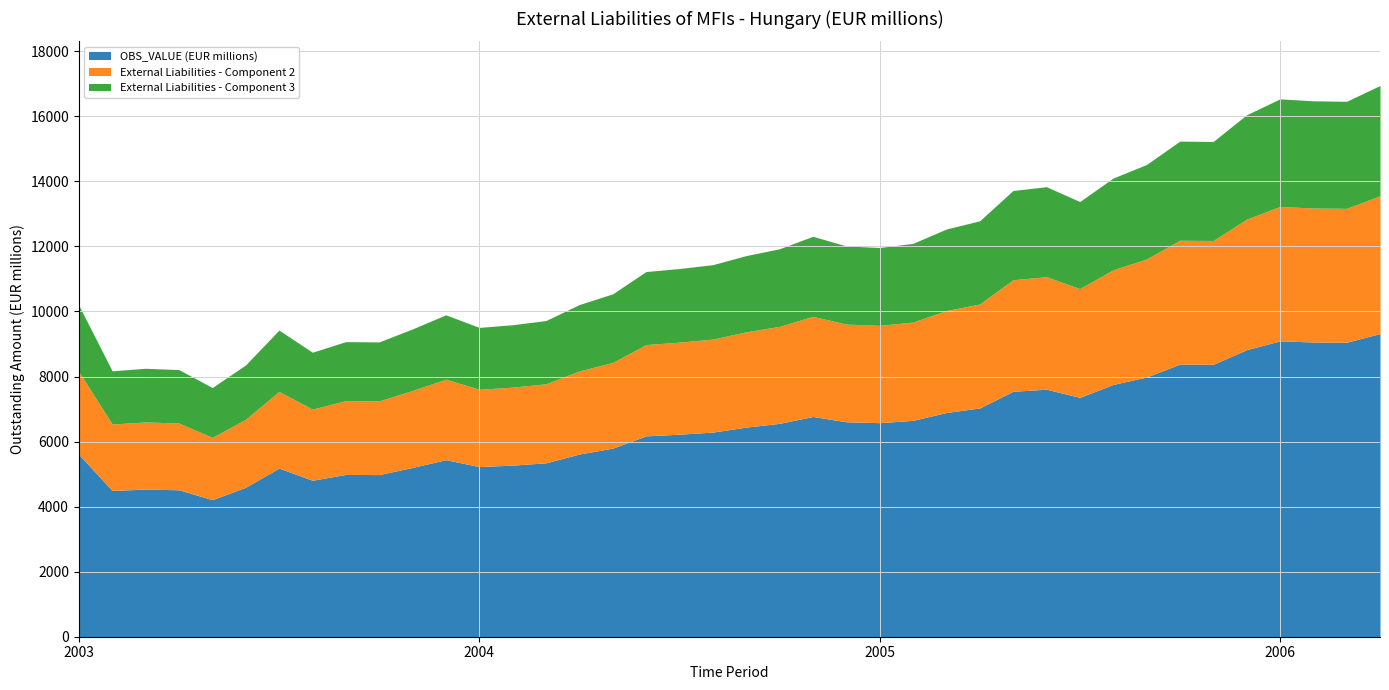

Count the number of data series in this chart.

1